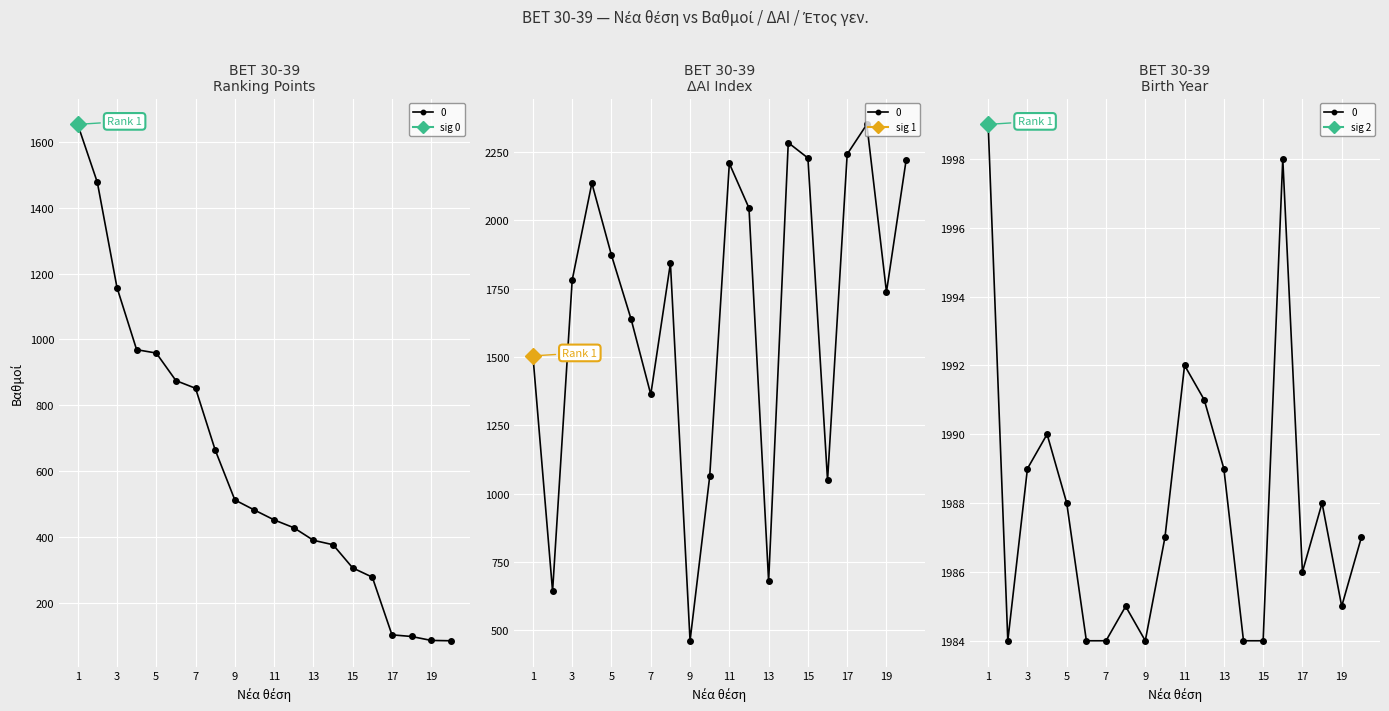

How many values in the ΔΑΙ series exceed 1843?

9